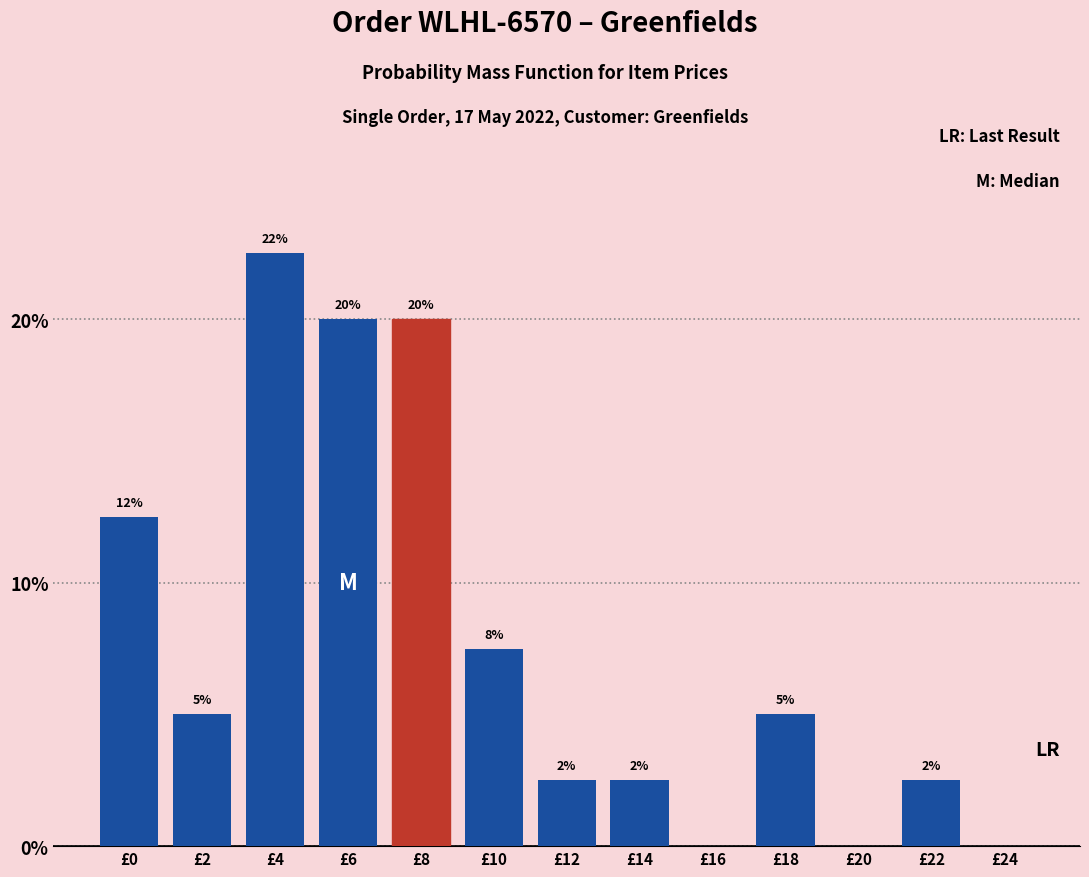

Are the bars horizontal?

No